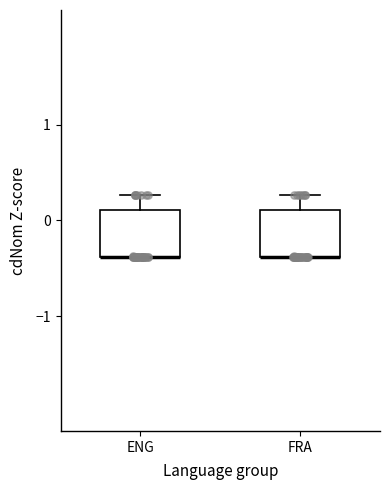

Reading left to right, transcribe this box plot: for each box, give where its median line is, the range the box spans, and where its two whiskers end, as read against the y-axis. The values are not printed on the chart, so give them approximately, as read against the axis.

ENG: median -0.4 (drawn on the box's lower edge), box -0.4 to 0.1, whiskers -0.4 to 0.3
FRA: median -0.4 (drawn on the box's lower edge), box -0.4 to 0.1, whiskers -0.4 to 0.3